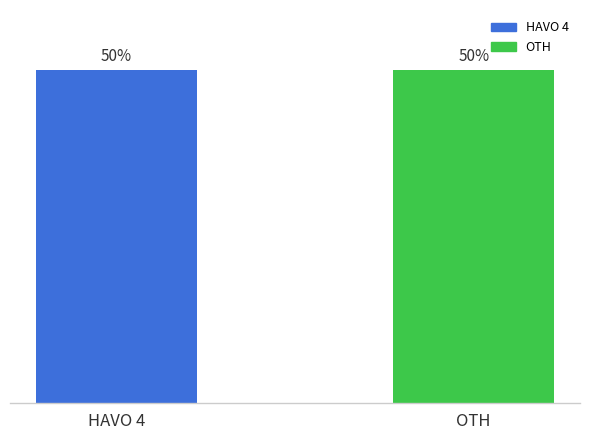

At which label does the data first exceed 50?

OTH